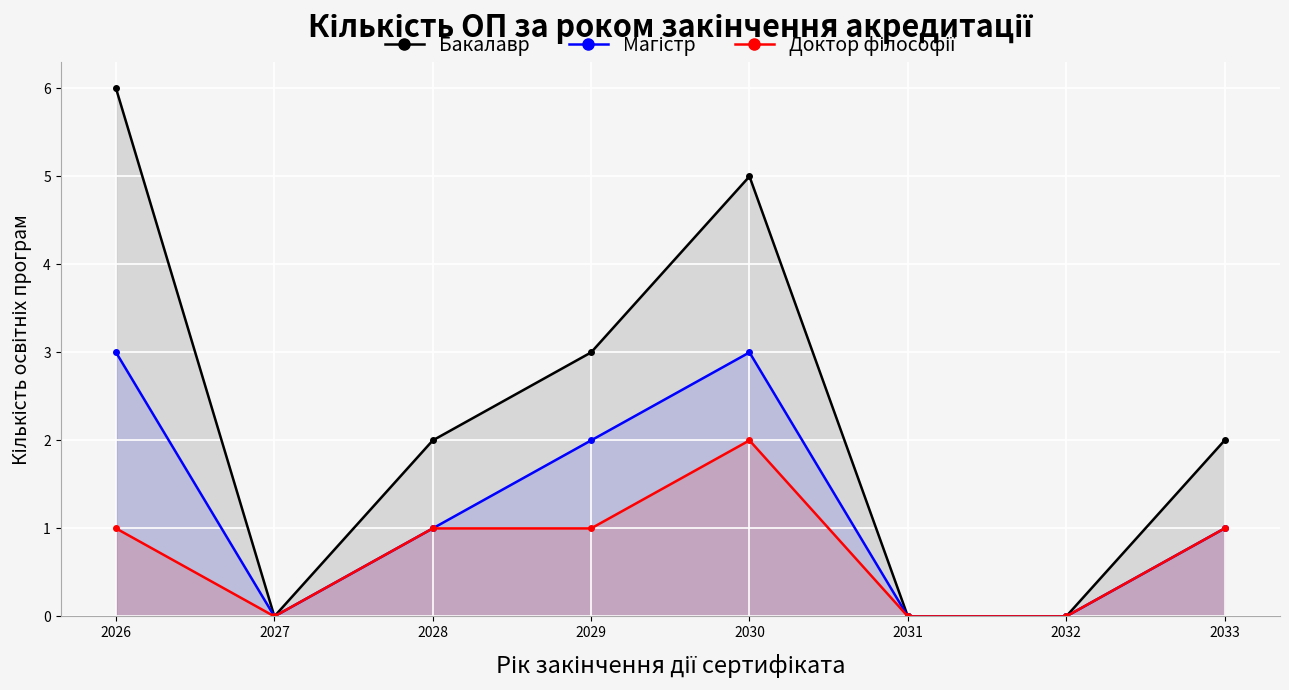

What is the difference between the second highest and minimum values in the Доктор філософії series?

1